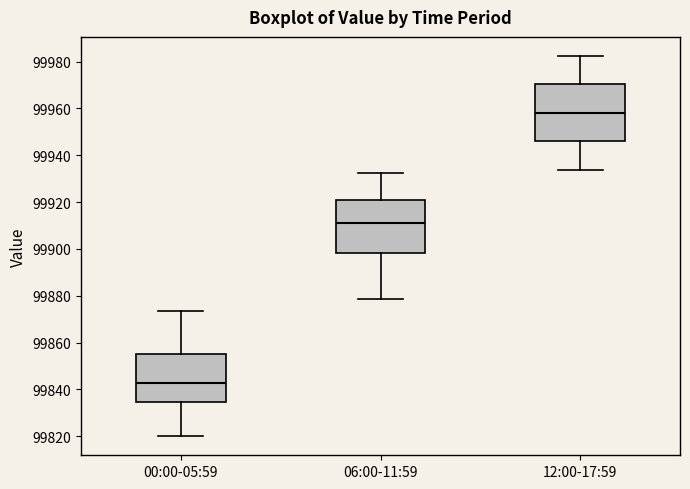

Reading left to right, read every box against the y-axis: the position of its median line, the range the box covers, and the ends of its whiskers. The values are not printed on the chart, so give them approximately, as read against the axis.

00:00-05:59: median 99842, box 99834 to 99856, whiskers 99820 to 99874
06:00-11:59: median 99912, box 99898 to 99920, whiskers 99878 to 99932
12:00-17:59: median 99958, box 99946 to 99970, whiskers 99934 to 99982